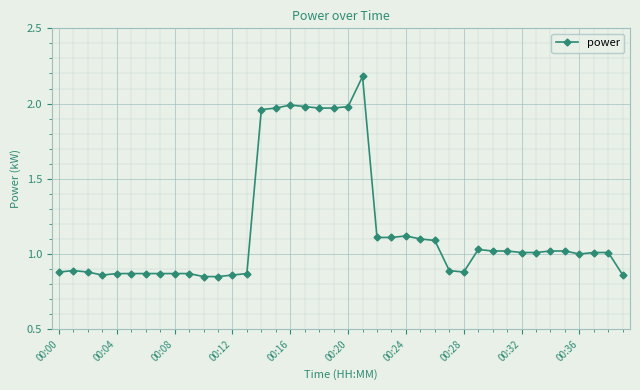

What is the sum of all values?

46.5